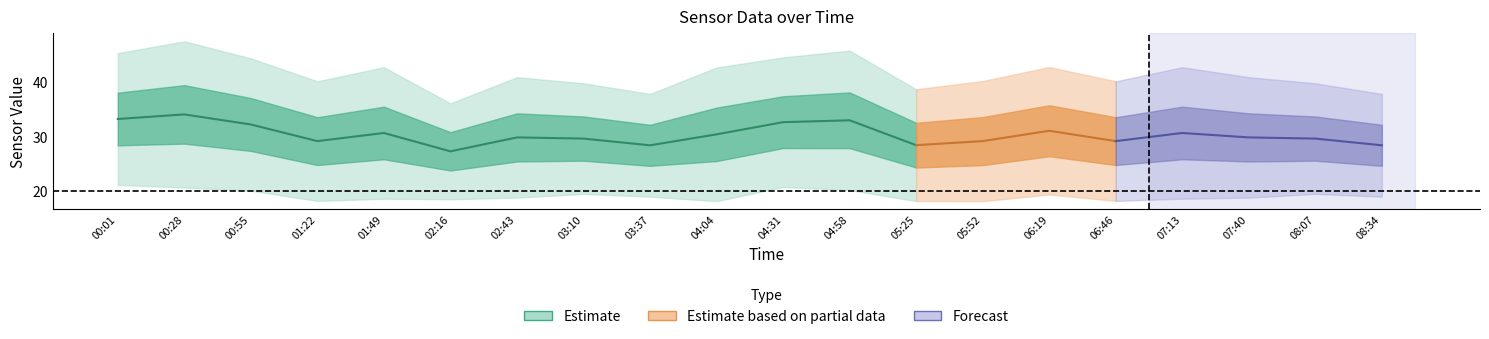

Does the chart have visible grid lines?

No